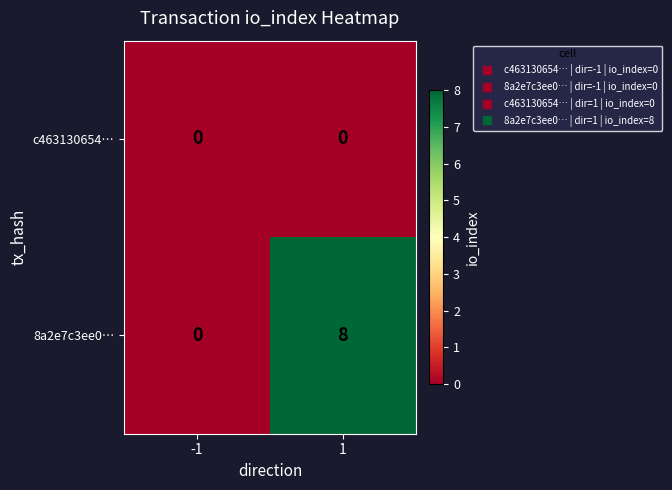

Which series has the largest total across all categories?

8a2e7c3ee0…